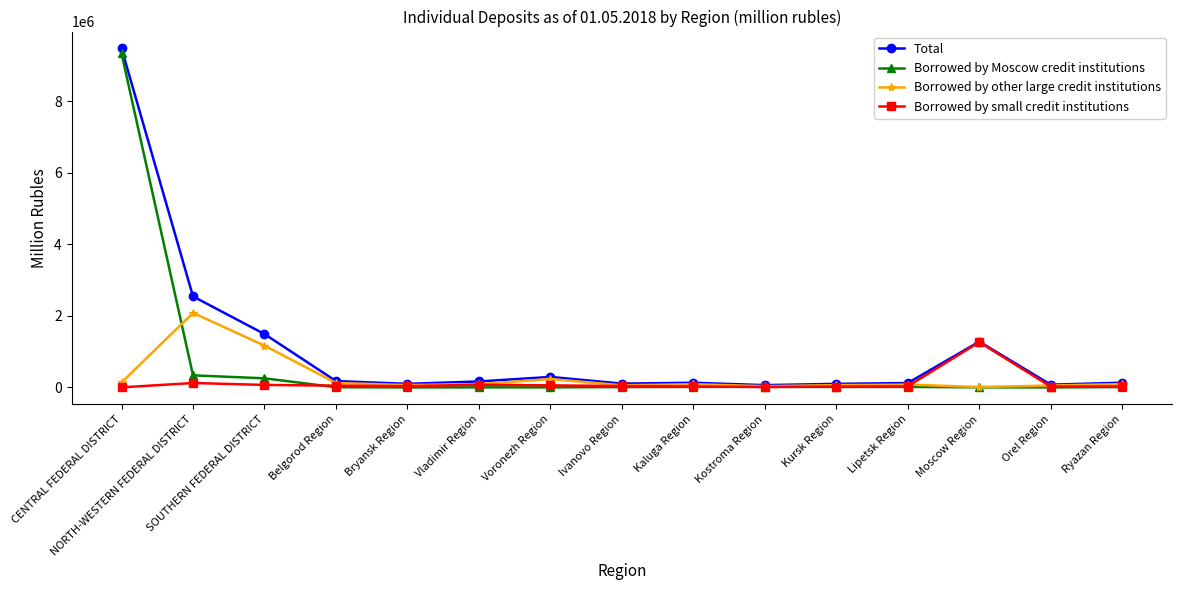

At which label is Total closest to 4767784?

NORTH-WESTERN FEDERAL DISTRICT